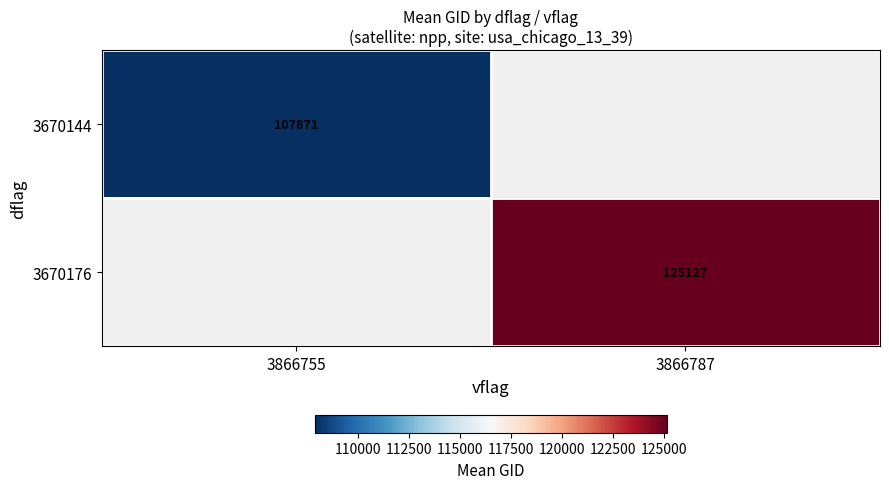

Count the number of categories in the chart.

2